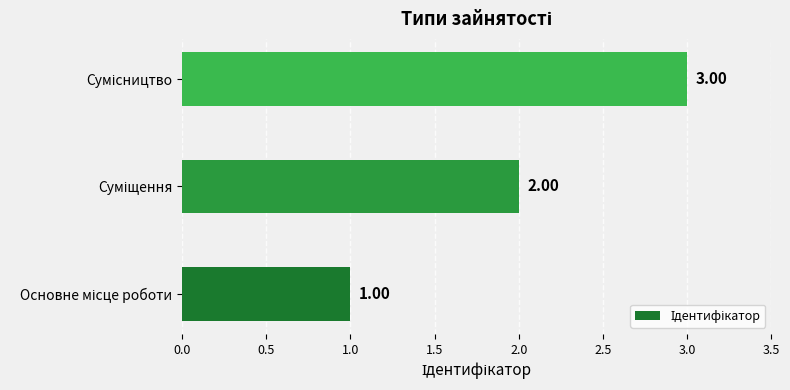

Does the chart contain stacked bars?

No